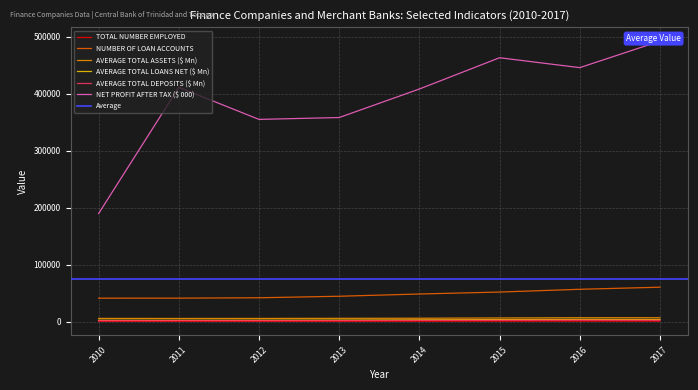

True or false: NET PROFIT AFTER TAX ($ 000) and AVERAGE TOTAL LOANS NET ($ Mn) intersect in this chart.

False